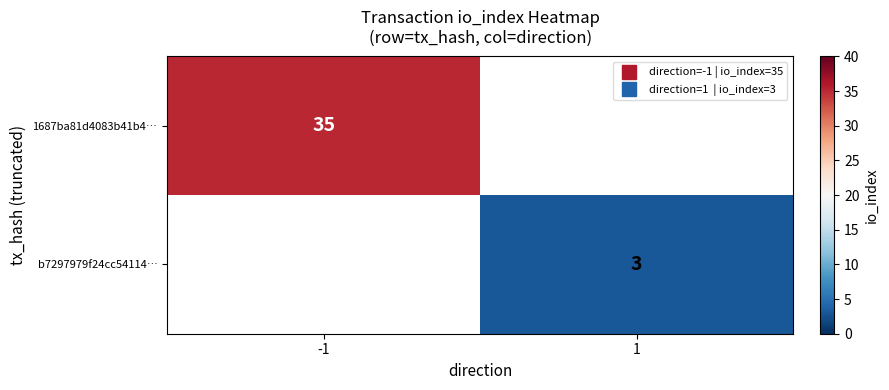

At how many categories does at least one series exceed 28?

1